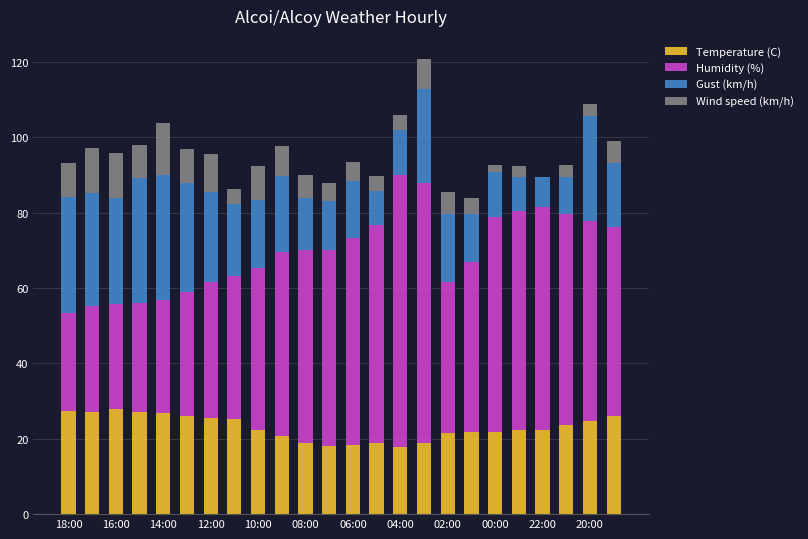

What is the maximum value for Temperature (C)?

27.9